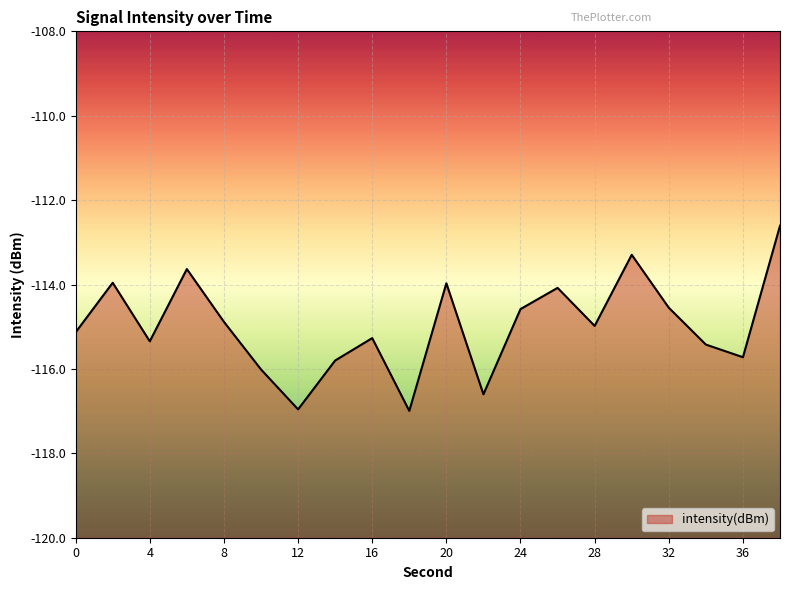

Reading left to right, extract all data points from this chart.

-115.1	-114.0	-115.3	-113.6	-114.9	-116.0	-117.0	-115.8	-115.3	-117.0	-114.0	-116.6	-114.6	-114.1	-115.0	-113.3	-114.5	-115.4	-115.7	-112.6